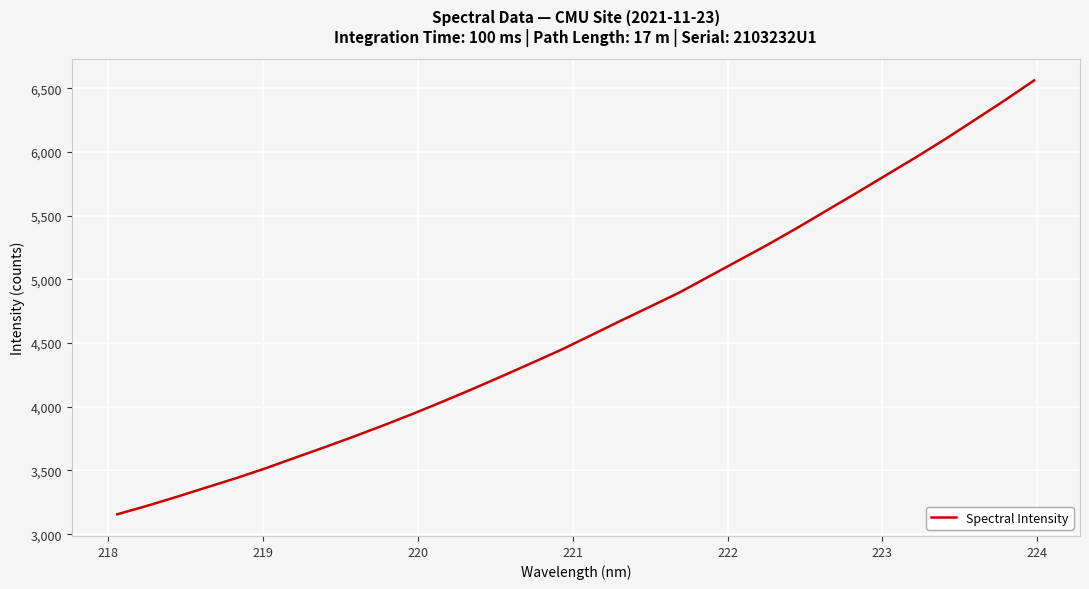

Does the chart have visible grid lines?

Yes